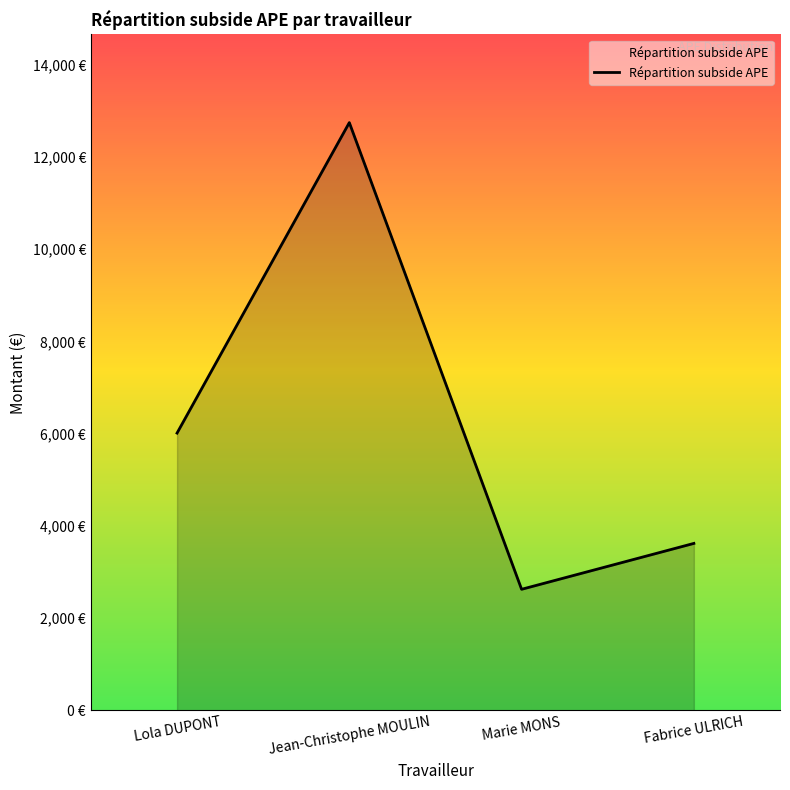

Does the chart display data point markers on the line(s)?

No